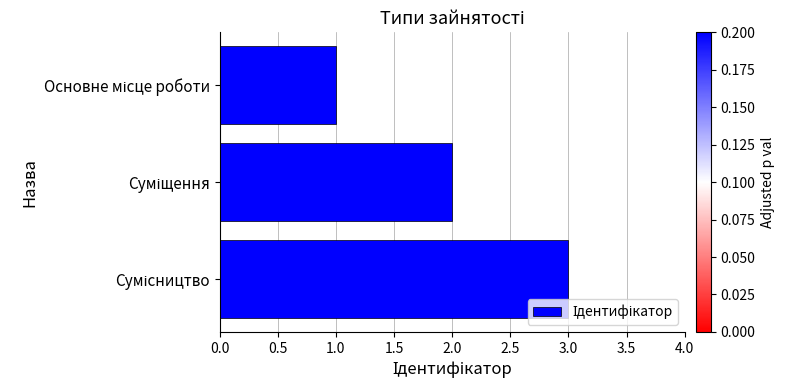

What is the greatest value displayed?

3